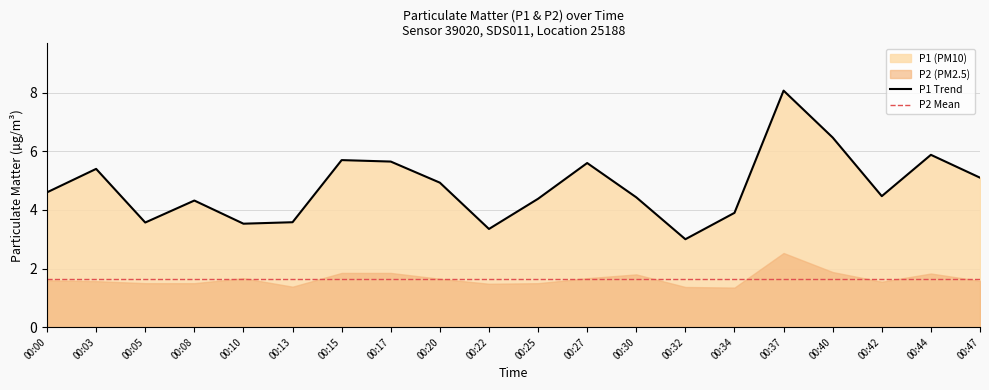

How many interior local valleys (lower than both neighbors) does the data have?

5